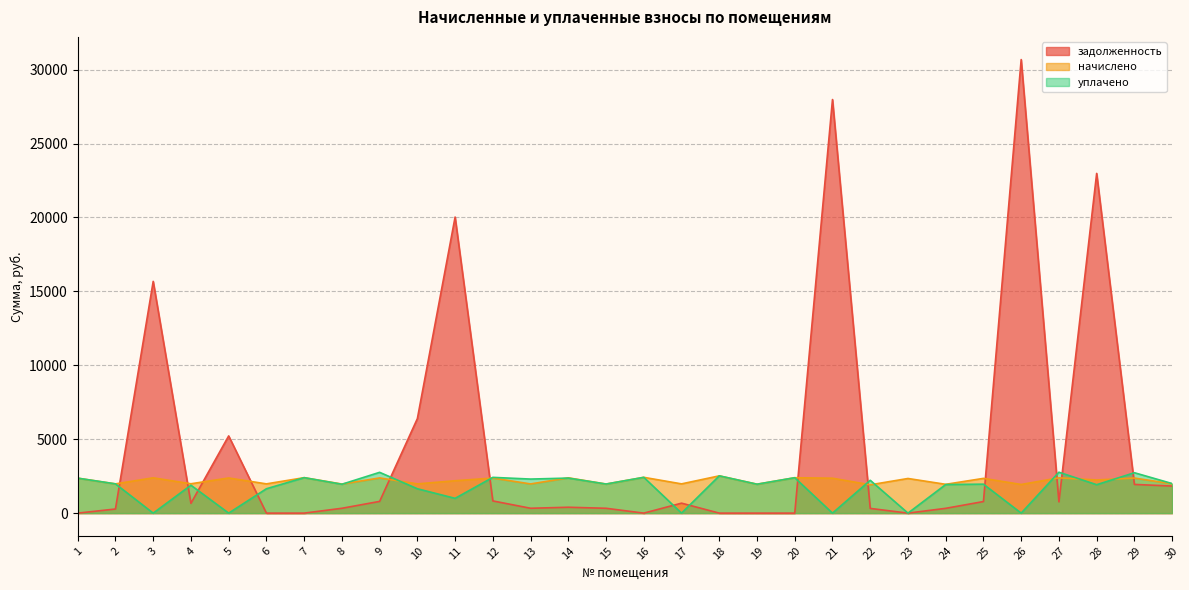

Reading left to right, what are all the values shown in this chart?

задолженность: 1=0.0	2=278.8	3=15675.3	4=662.2	5=5222.2	6=0.0	7=0.0	8=328.0	9=793.6	10=6392.2	11=20026.9	12=825.6	13=329.2	14=398.0	15=328.0	16=0.1	17=674.6	18=0.0	19=0.0	20=0.0	21=27975.0	22=319.3	23=0.0	24=324.9	25=783.7	26=30678.5	27=762.7	28=22978.5	29=1942.1	30=1831.2
начислено: 1=2365.9	2=1979.0	3=2388.2	4=1986.5	5=2377.1	6=1979.0	7=2399.4	8=1967.9	9=2380.8	10=1979.0	11=2191.1	12=2373.4	13=1975.3	14=2388.2	15=1967.9	16=2421.7	17=1979.0	18=2522.2	19=1956.7	20=2395.7	21=2362.2	22=1915.8	23=2343.6	24=1949.3	25=2351.0	26=1938.1	27=2388.2	28=2243.2	29=2373.4	30=1982.8
уплачено: 1=2365.9	2=1979.0	3=0.0	4=1888.2	5=0.0	6=1649.2	7=2399.4	8=1953.1	9=2759.7	10=1649.2	11=1000.0	12=2419.1	13=2304.5	14=2370.3	15=1967.9	16=2421.7	17=0.0	18=2522.2	19=1956.7	20=2395.7	21=0.0	22=2220.7	23=0.0	24=1934.6	25=1959.2	26=0.0	27=2768.3	28=1923.2	29=2733.2	30=2000.0